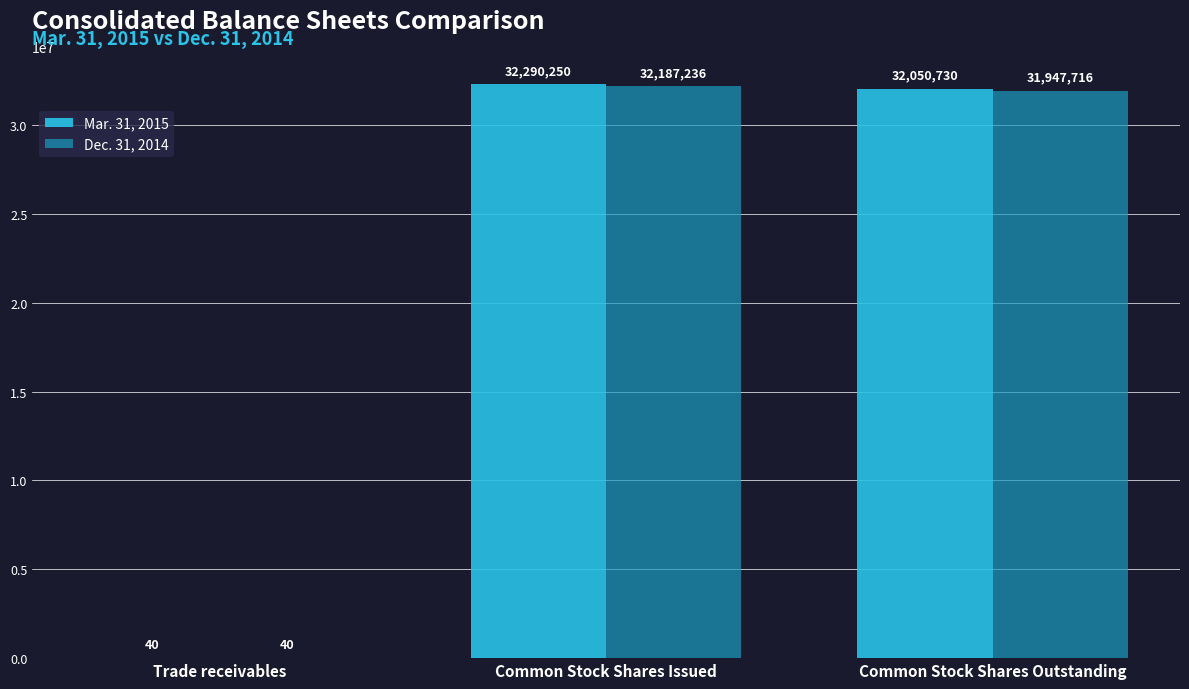

Between Trade receivables and Common Stock Shares Issued, which series saw the biggest shift?

Mar. 31, 2015